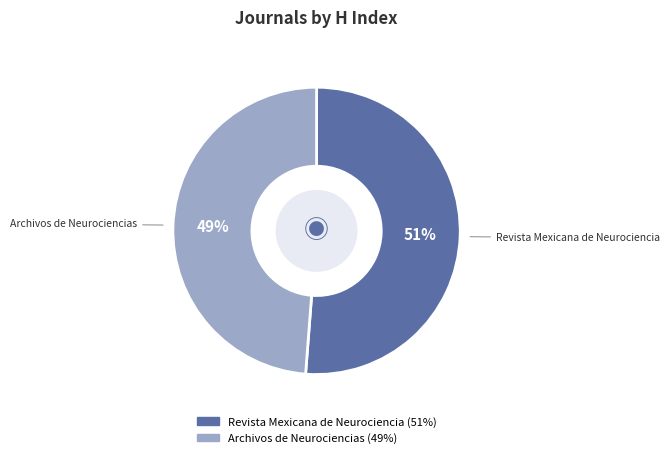

What is the largest slice in the pie chart?

Revista Mexicana de Neurociencia